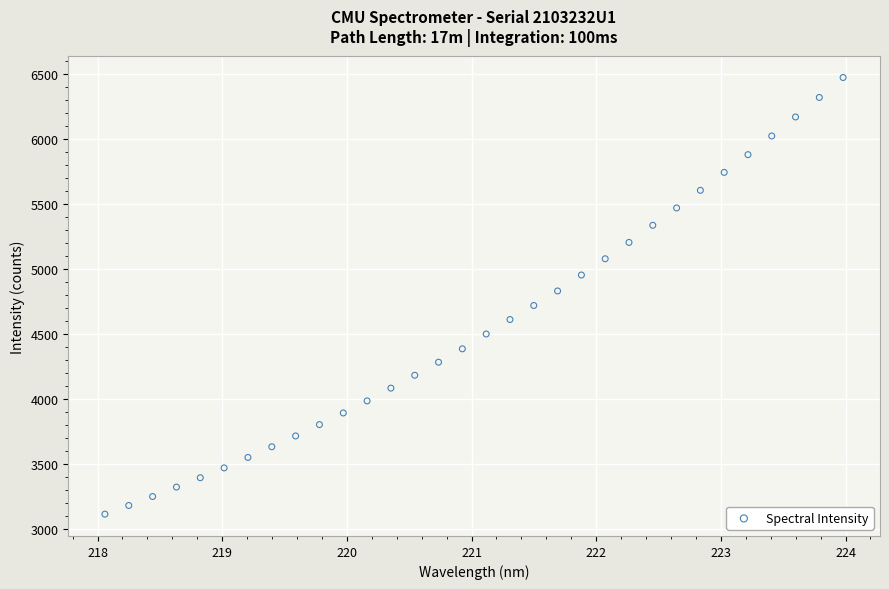

What is the range of X values (max minus min)?

5.9